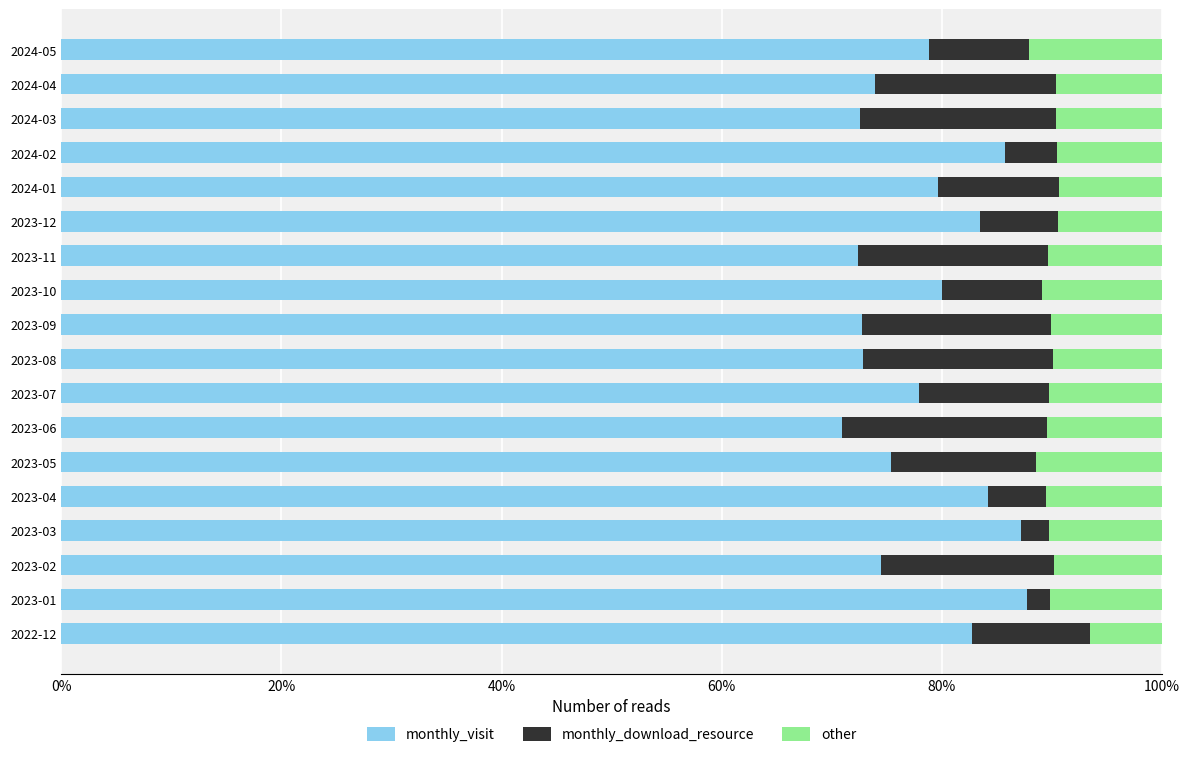

The monthly_visit series shows 75.4 at 2023-05. True or false?

True